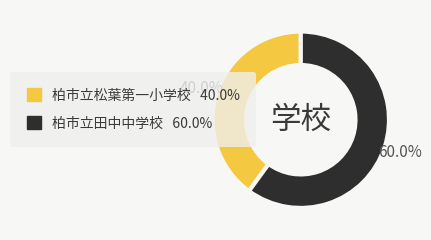

What is the majority slice?

柏市立田中中学校